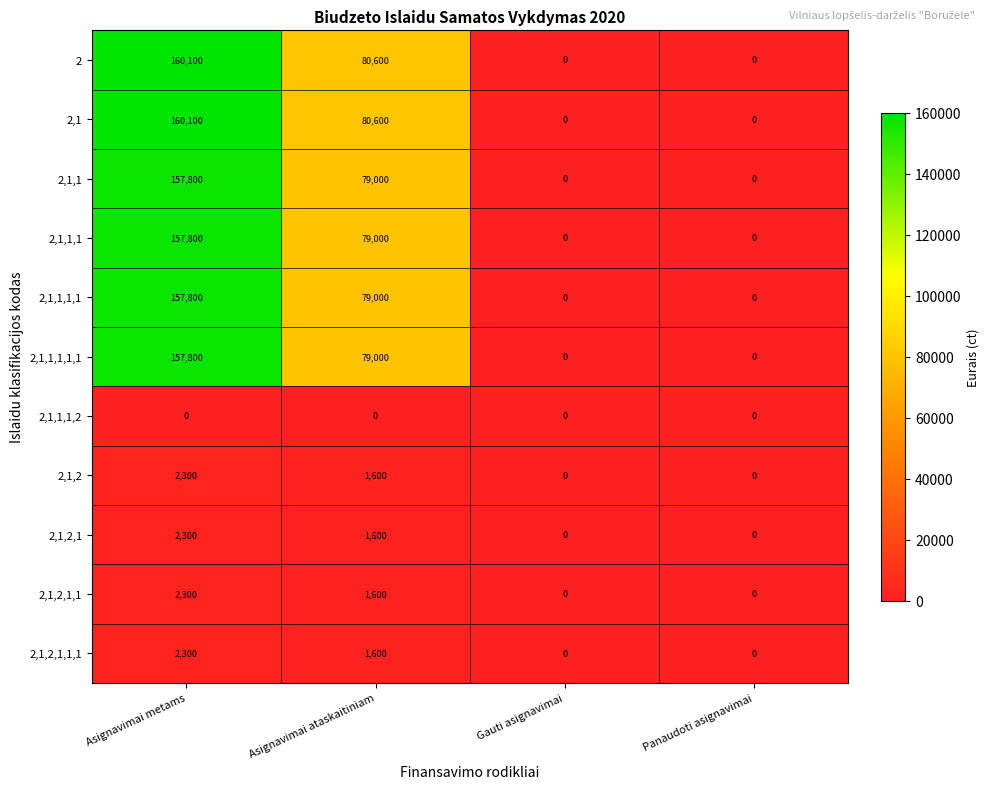

Where does the 2,1,1,1 series first go above 79000?

Asignavimai metams